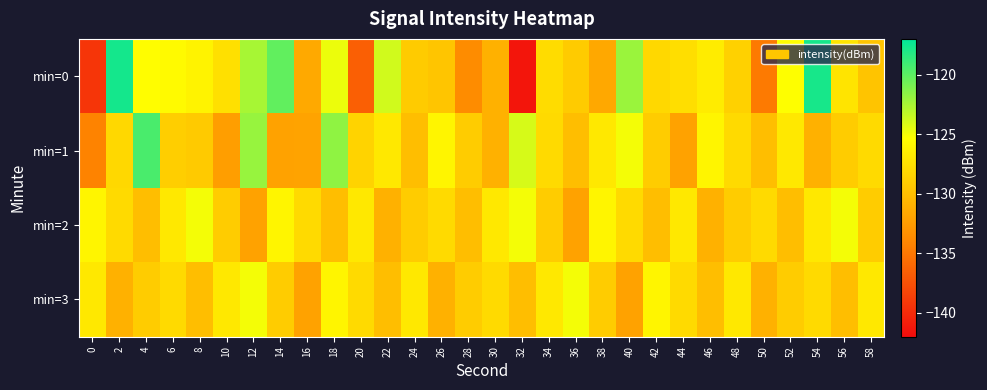

Count the number of categories in the chart.

30